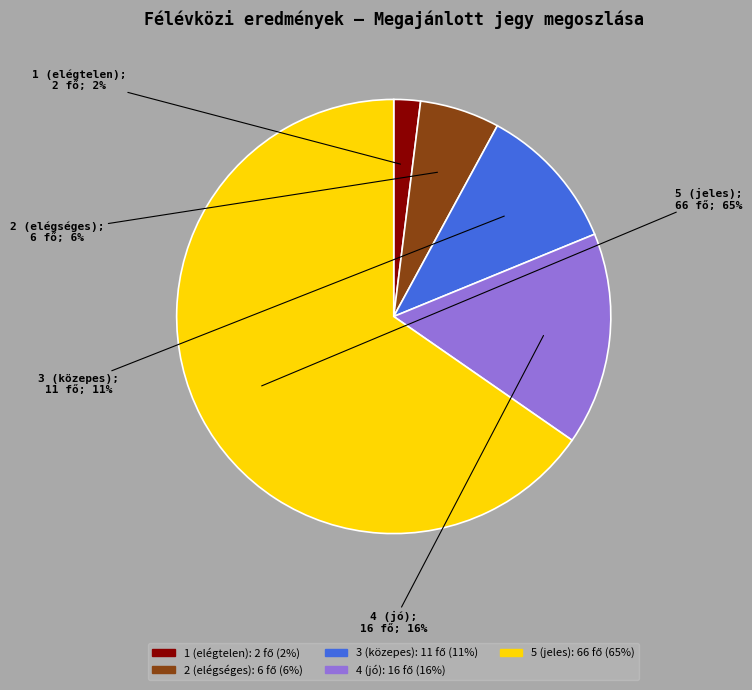

Rank the categories by value from lowest to highest.

1, 2, 3, 4, 5